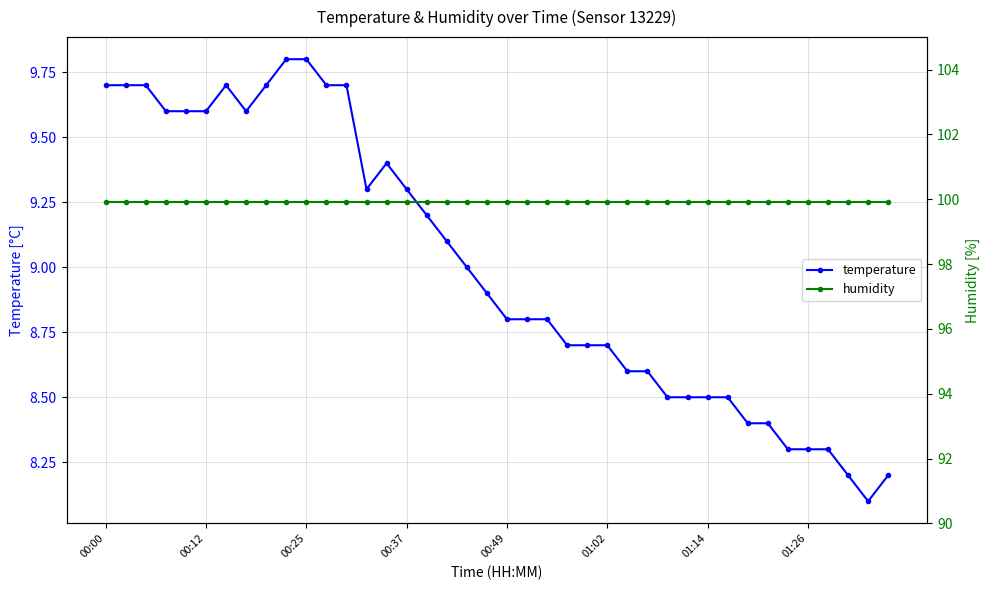

True or false: temperature has more than 1 points higher than both neighbors.

True